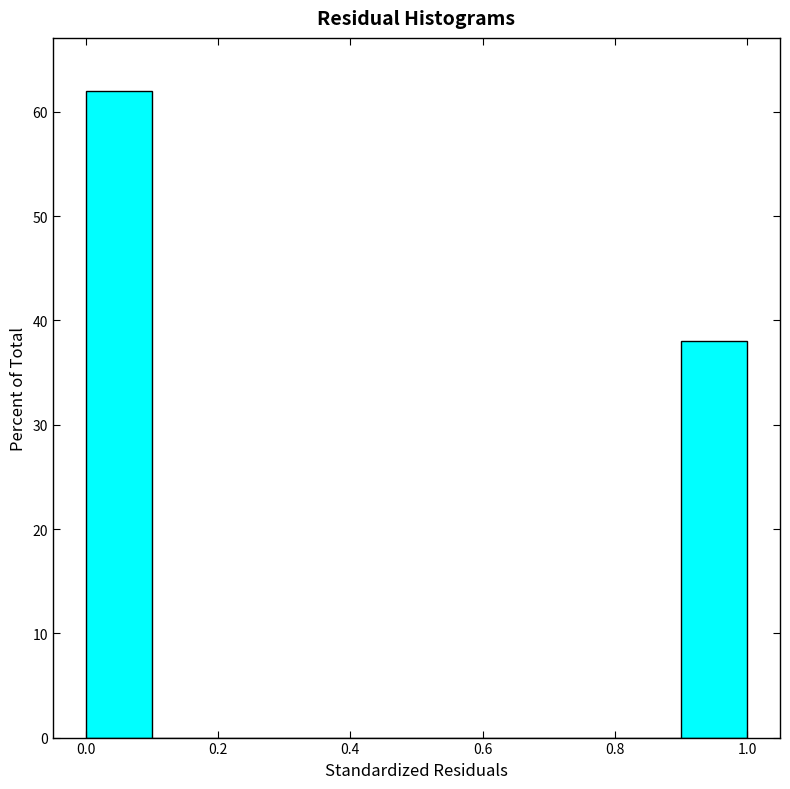

How tall is the bar that spans 0.0 to 0.1 on the x-axis? The values are not printed on the chart, so give them approximately, as read against the axis.

62